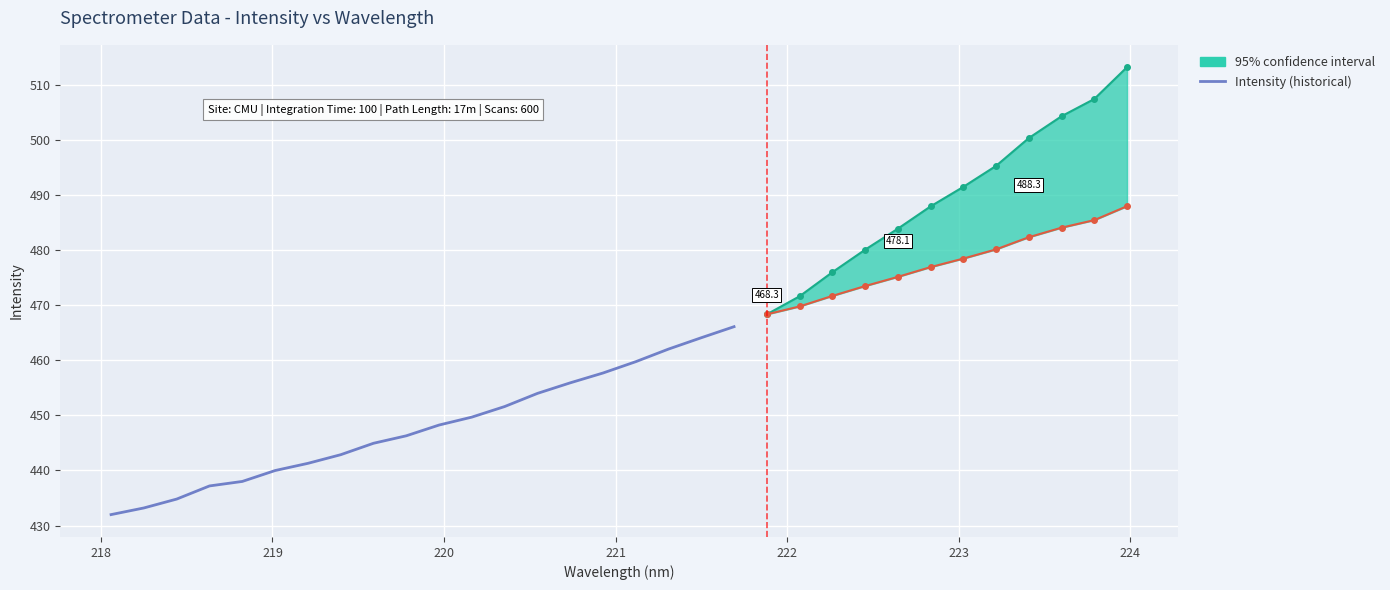

What is the value of the 2nd point from the left?

433.2